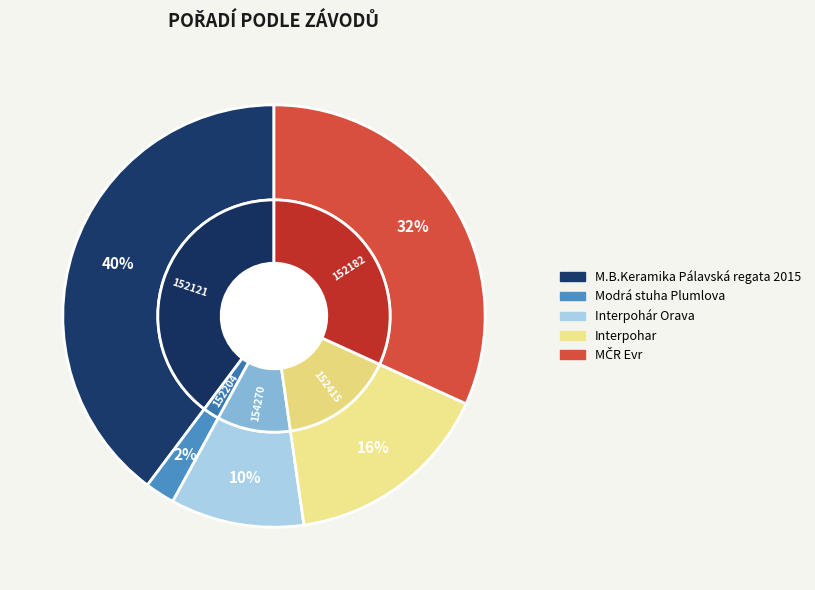

Rank the categories by value from lowest to highest.

152204, 154270, 152415, 152182, 152121